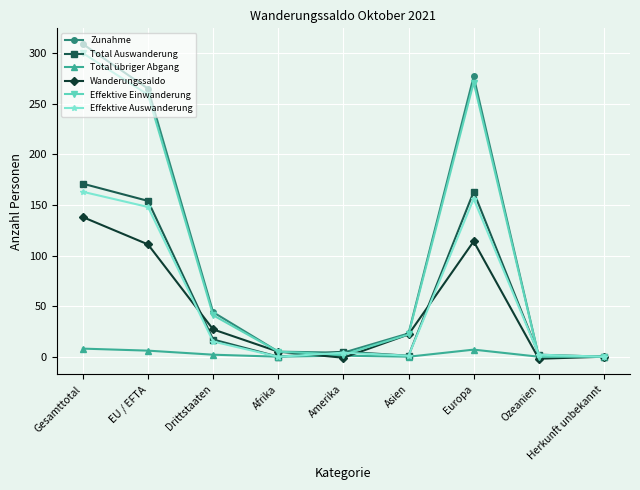

Where is the first local maximum for Zunahme?

Europa